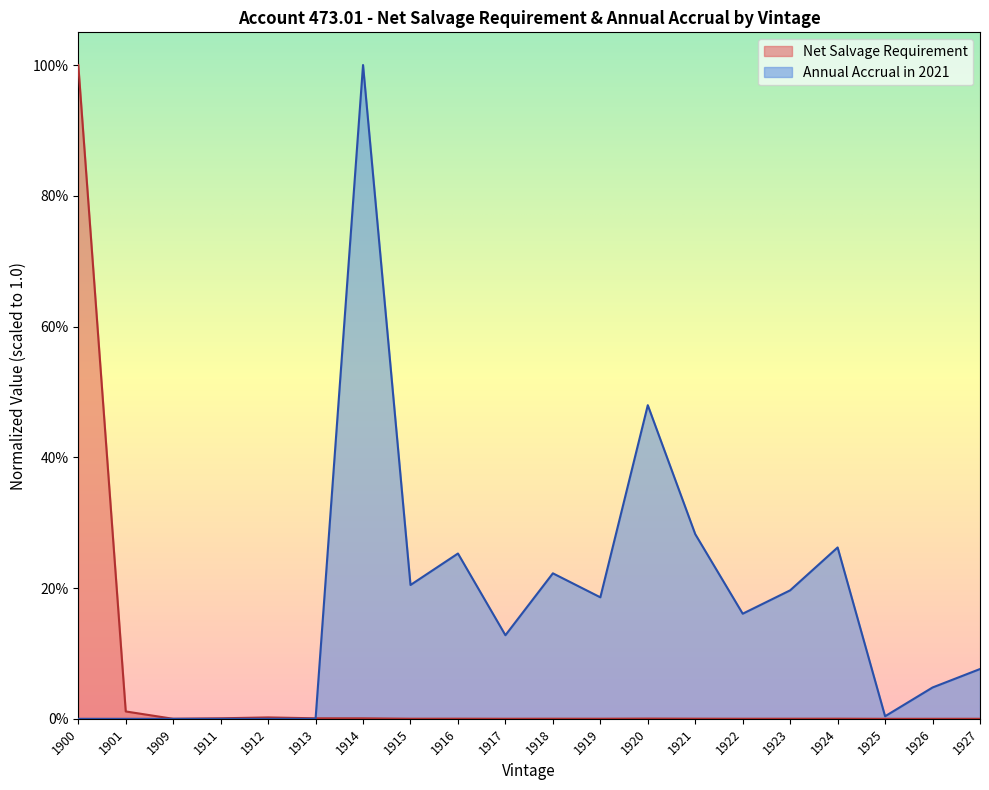

Which has a higher value, 1901 or 1909?

1901